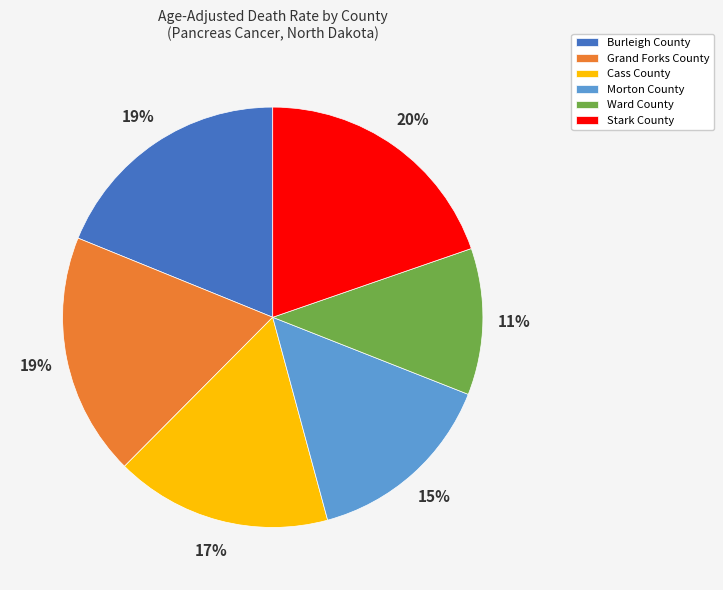

Between Burleigh County and Morton County, which is larger?

Burleigh County